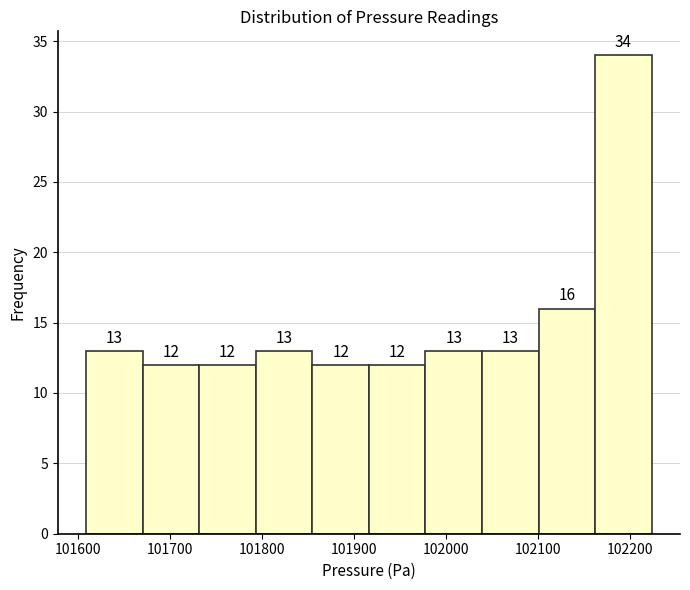

Over which range of the x-axis is the bar tallest?

102160 to 102220